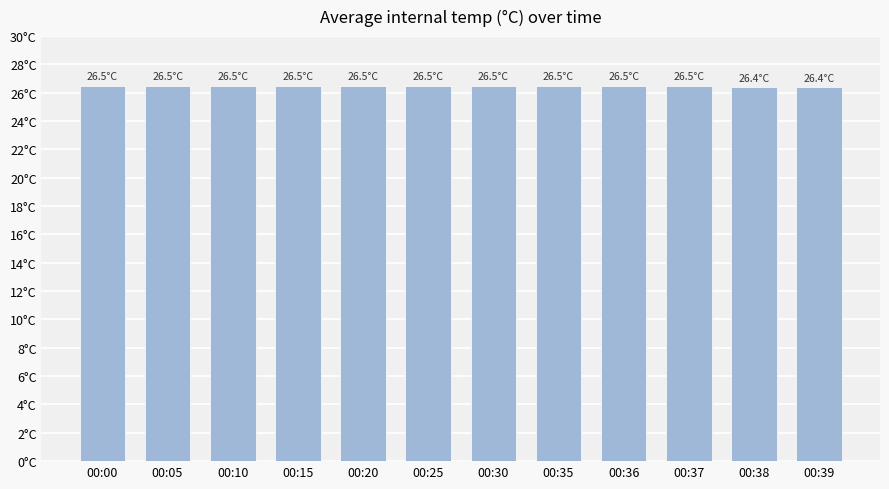

Reading left to right, what are all the values shown in this chart?

26.5	26.5	26.5	26.5	26.5	26.5	26.5	26.5	26.5	26.5	26.4	26.4